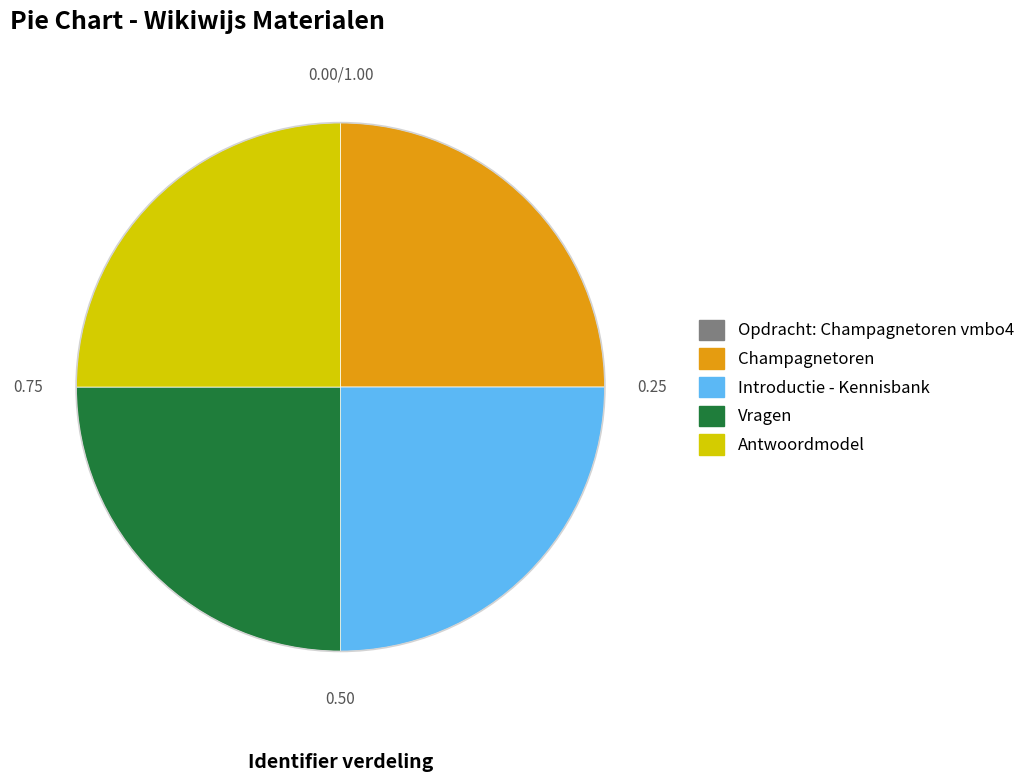

Is there any slice that represents more than half of the pie?

No